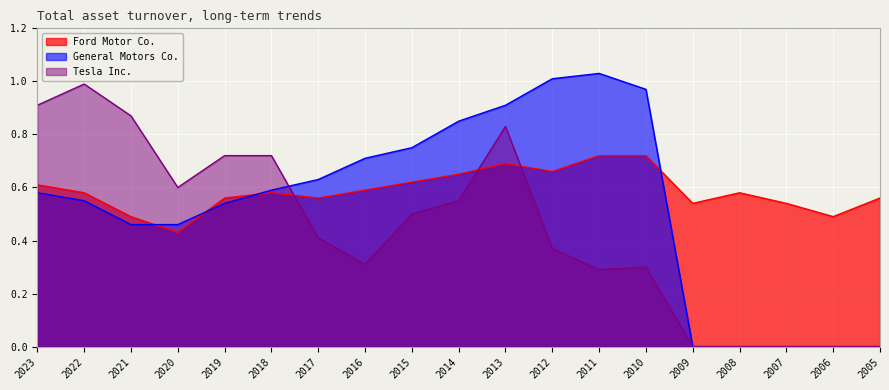

What is the sum of the Ford Motor Co. values at 2015 and 2020?

1.1